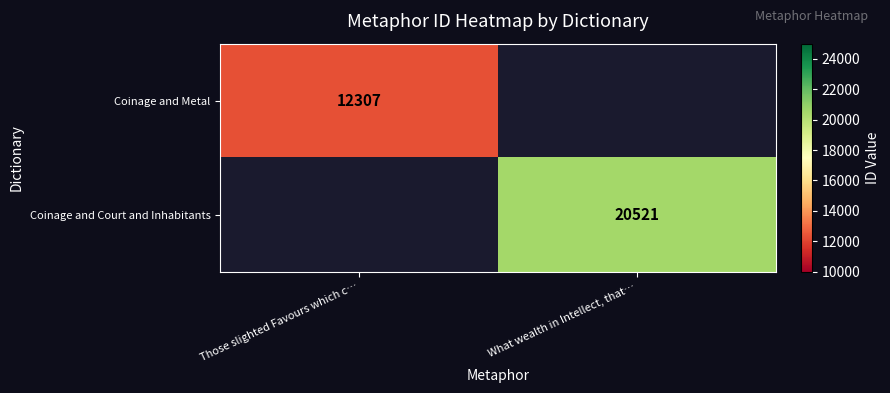

The Coinage and Metal series shows 17743 at Those slighted Favours which c…. True or false?

False